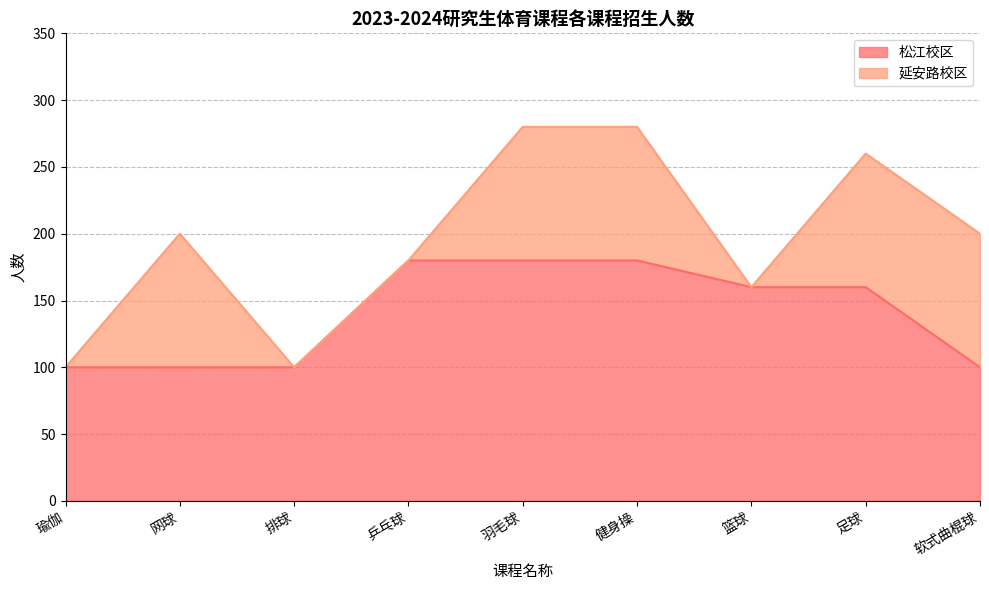

What is the label of the 8th point from the right?

网球